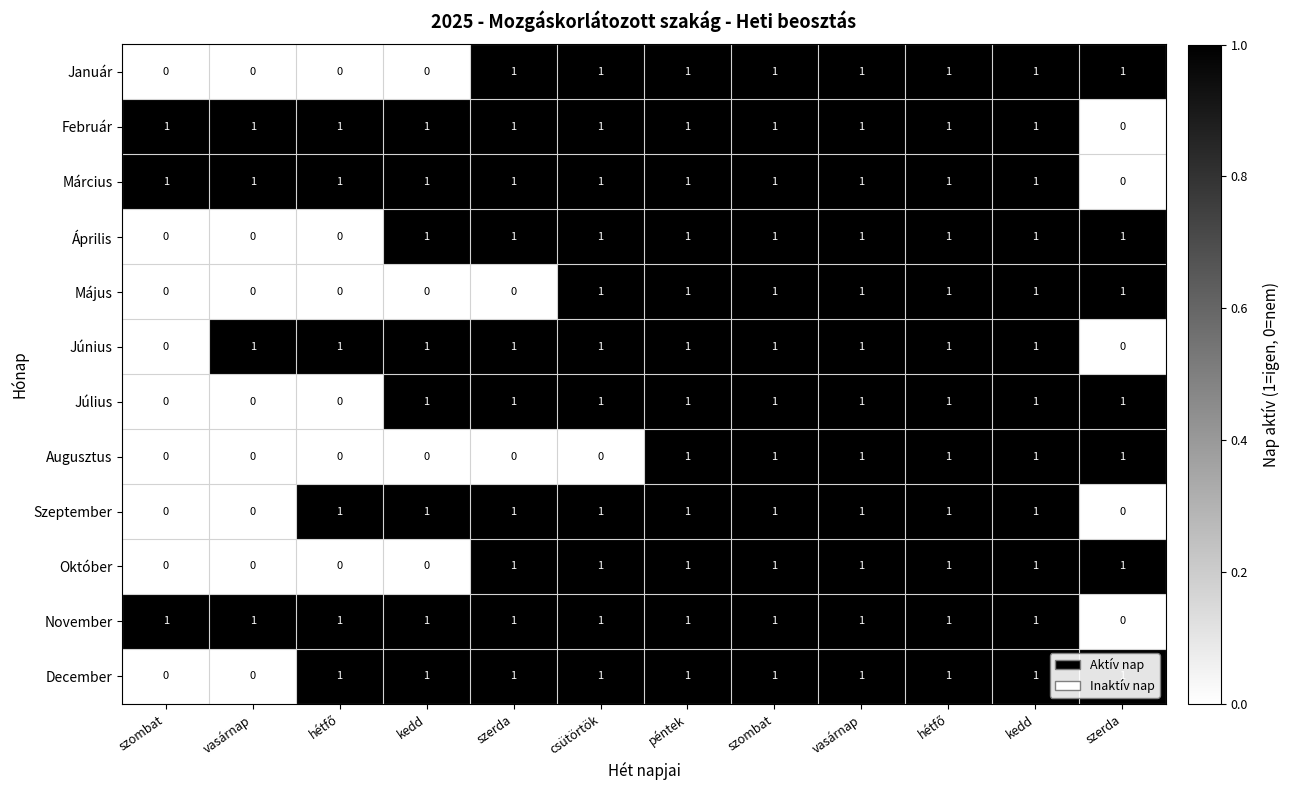

How many values in December are above zero?

10